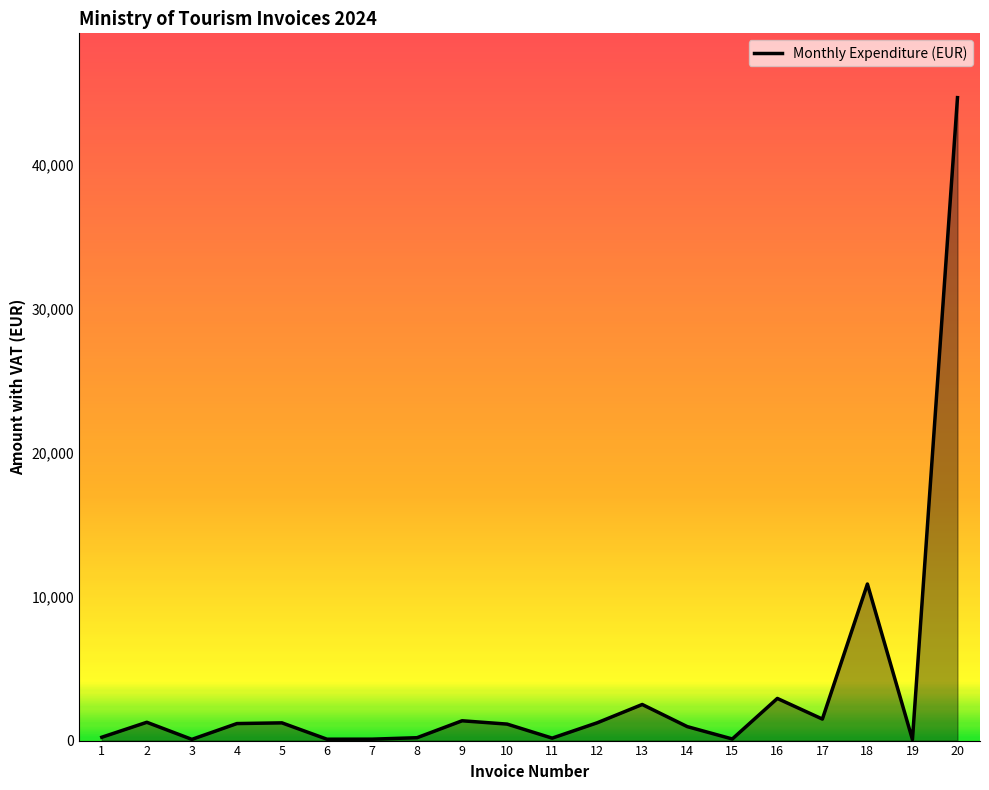

Does the chart display data point markers on the line(s)?

No